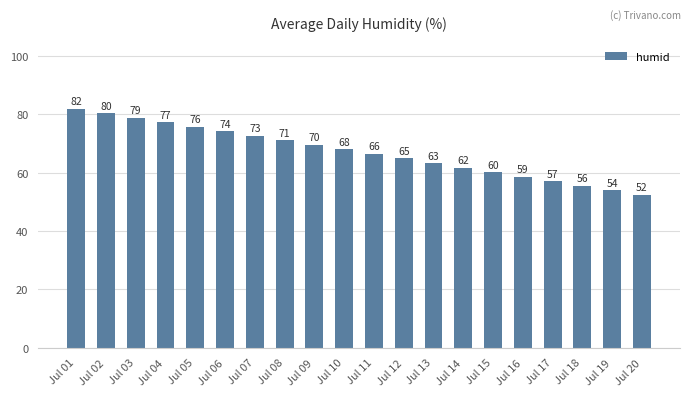

How many bars are there in total?

20